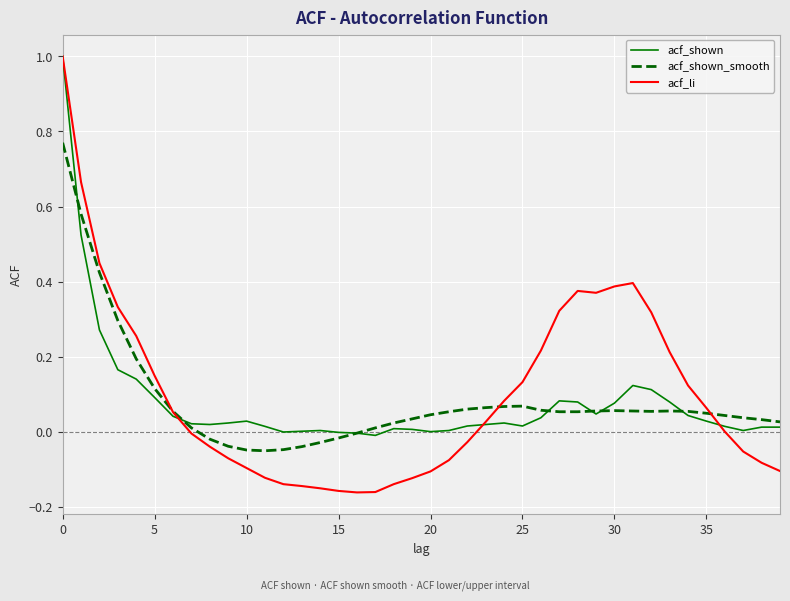

Which series has the widest spread of values?

acf_li